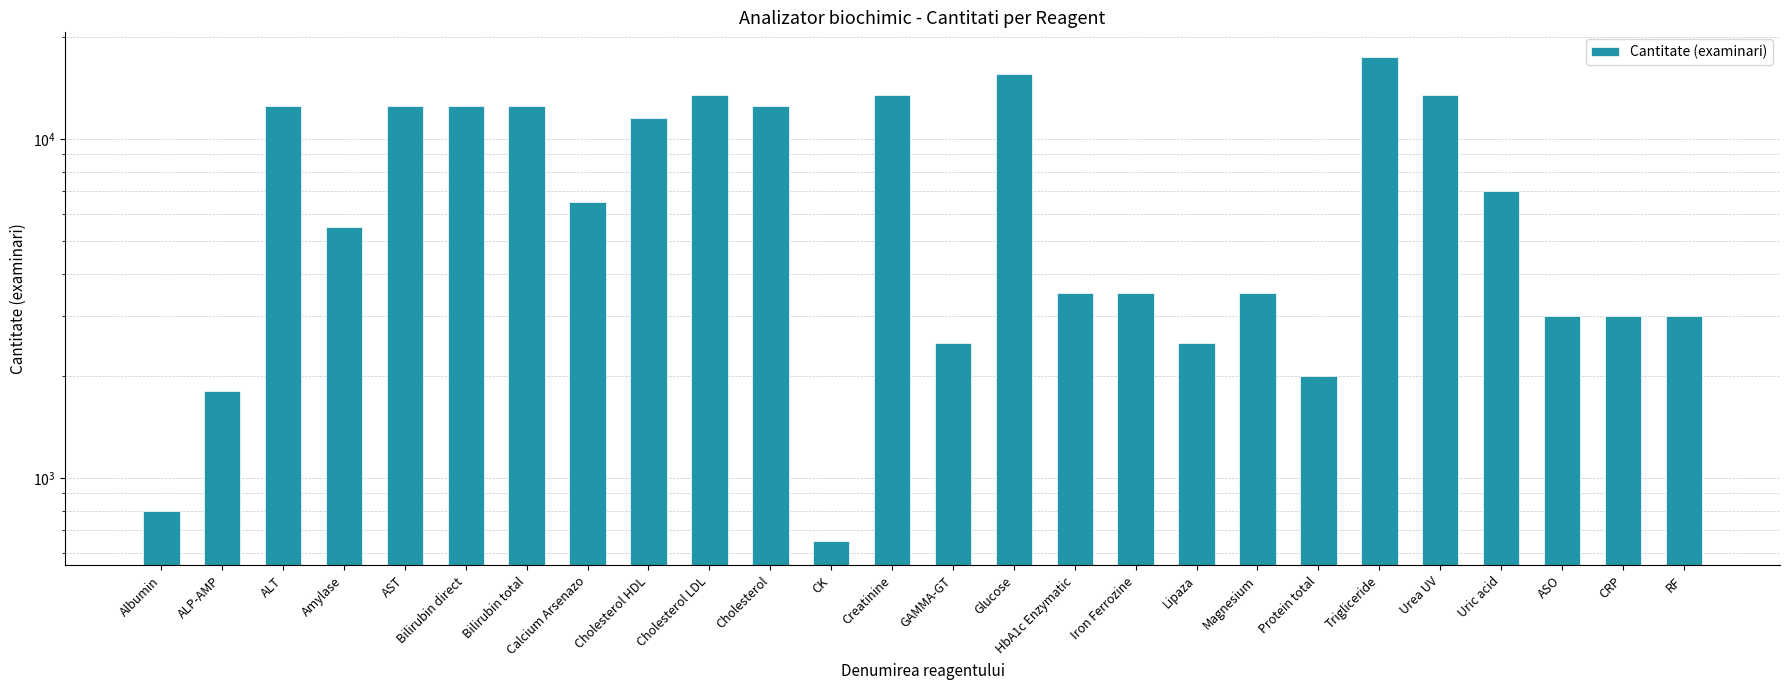

What is the label of the 7th bar from the right?

Protein total